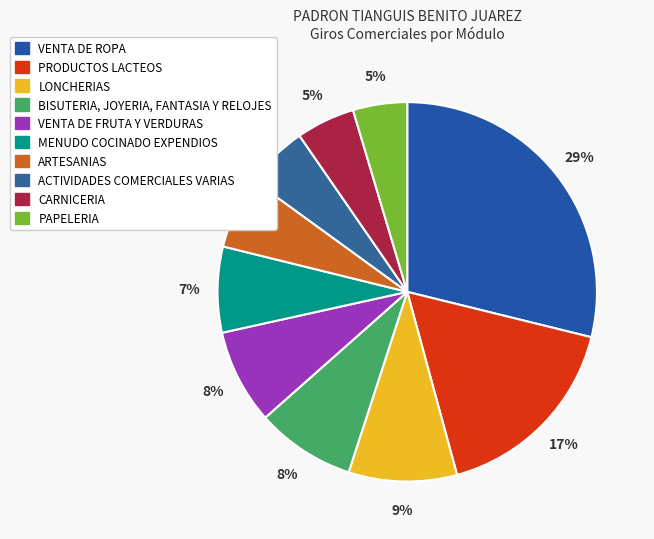

Is it true that CARNICERIA is 15% of the pie?

False